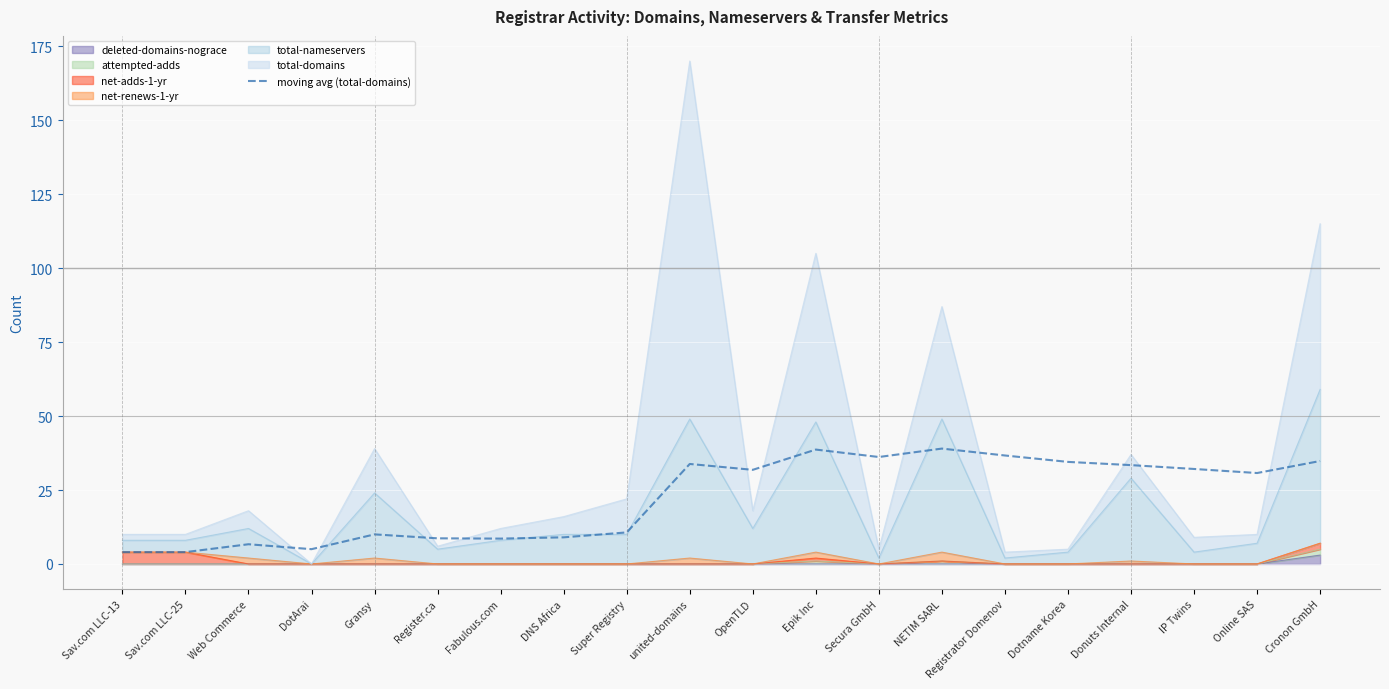

How many data points are less than 31?

10